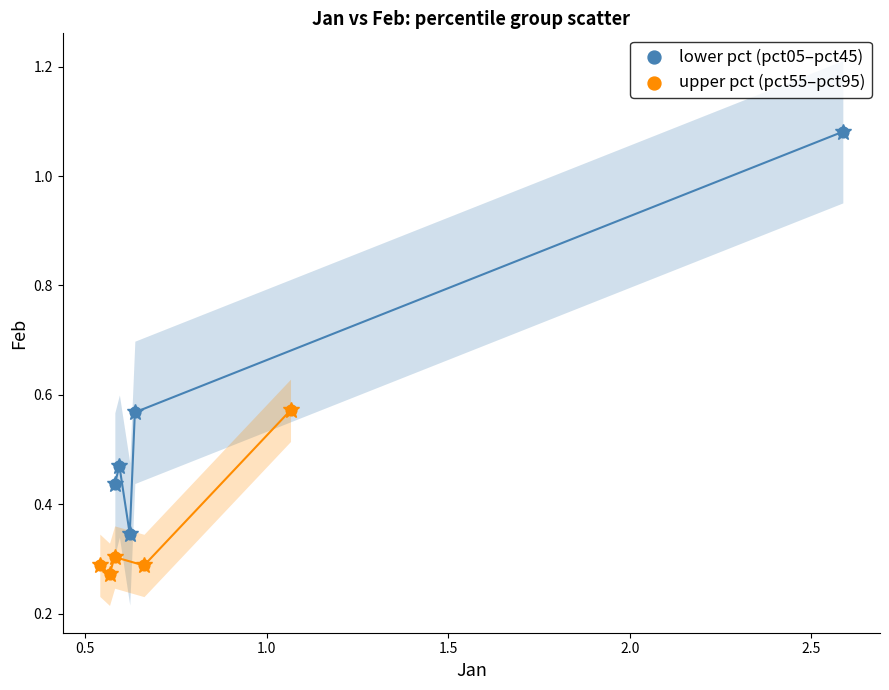

Which series contains the lowest Y value?

upper pct (pct55–pct95)